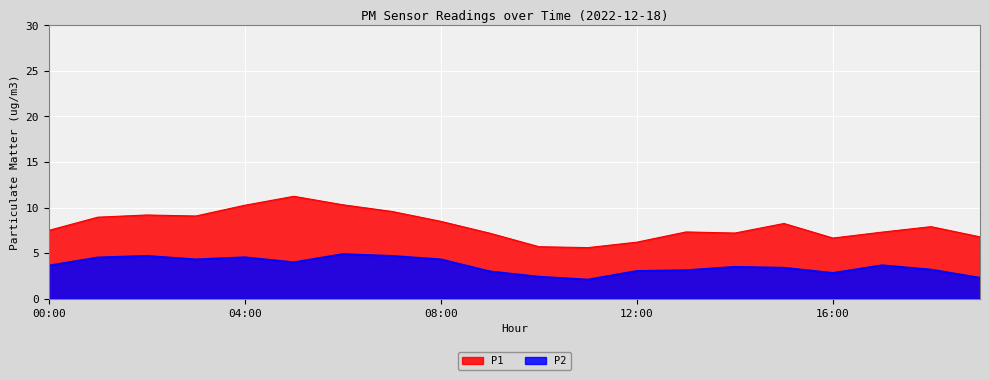

Which series changed the most between 07:00 and 16:00?

P1